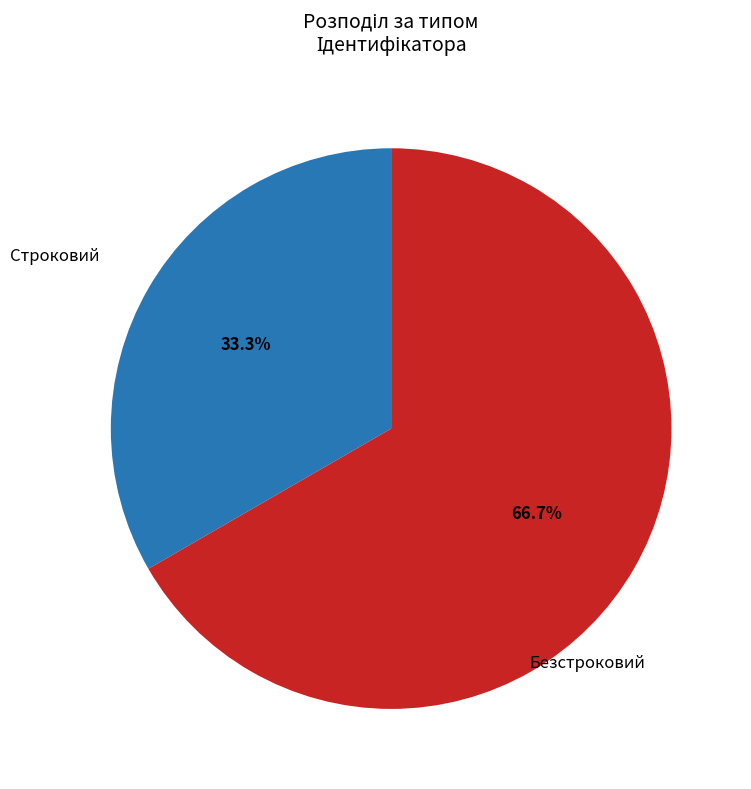

How many segments does this pie chart have?

2